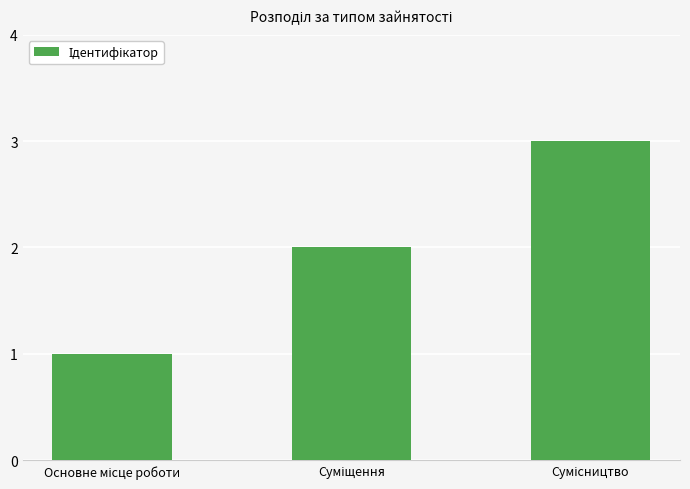

How many categories are shown in the chart?

3